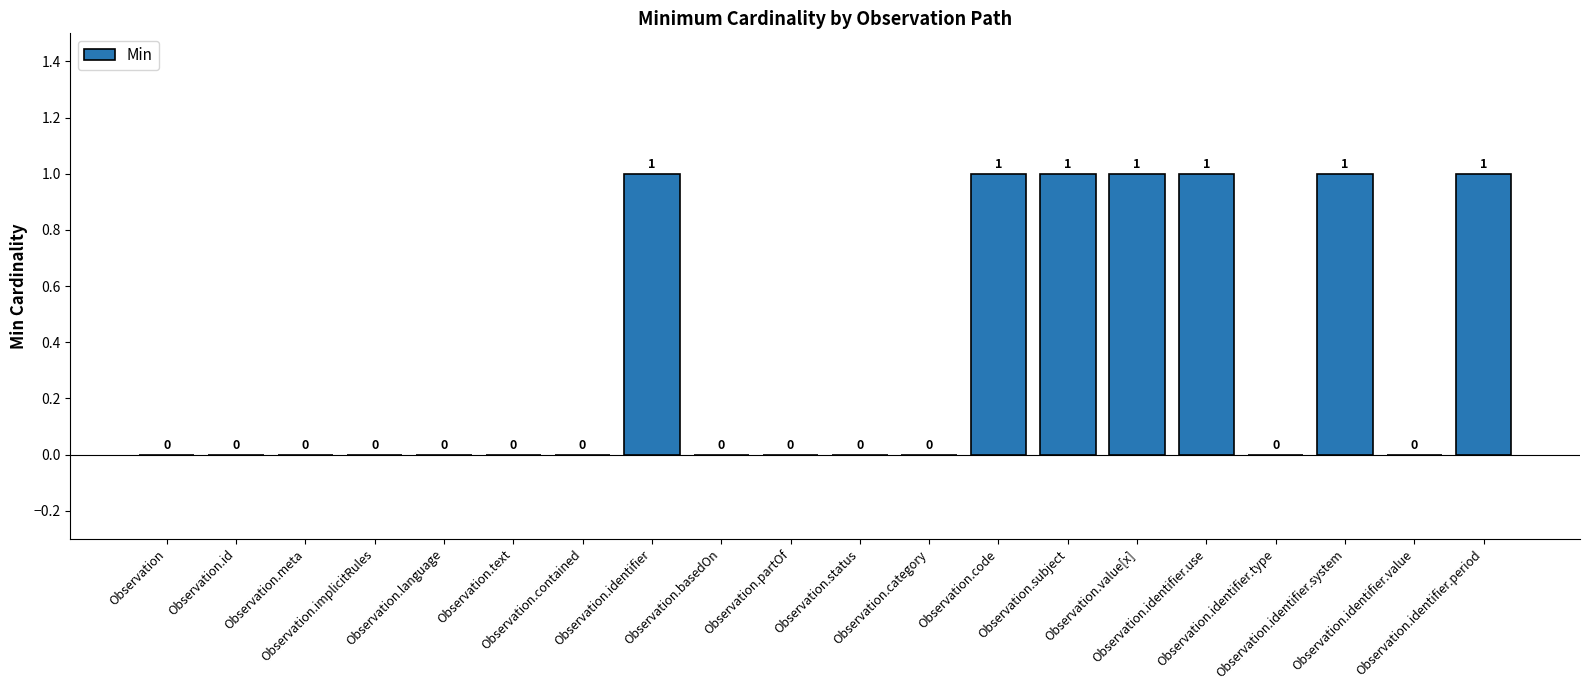

How many values are between 0 and 1?

20